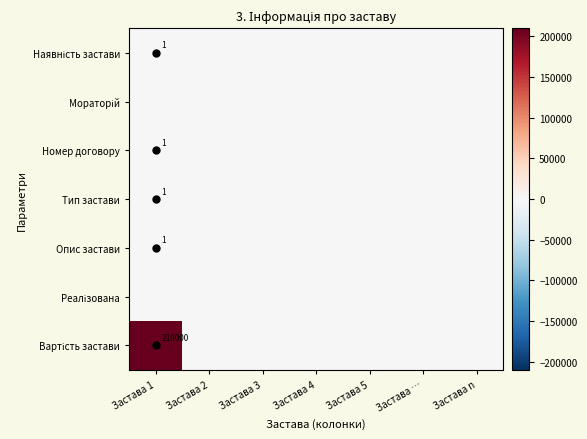

What is the total value across all series at Застава 1?

210004